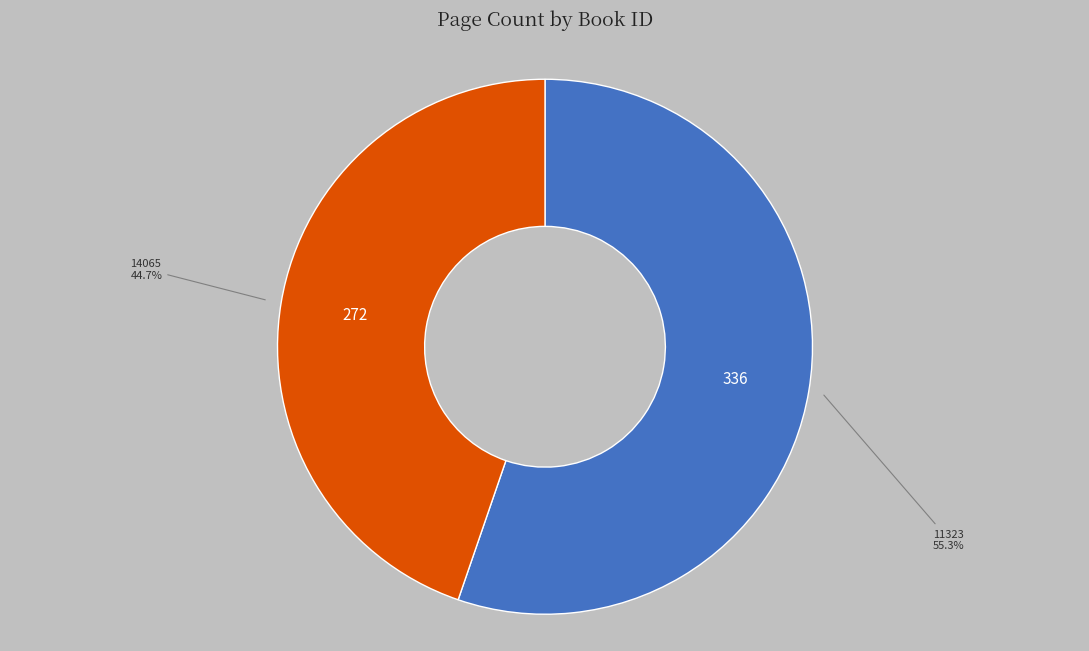

Count the number of slices in the pie.

2